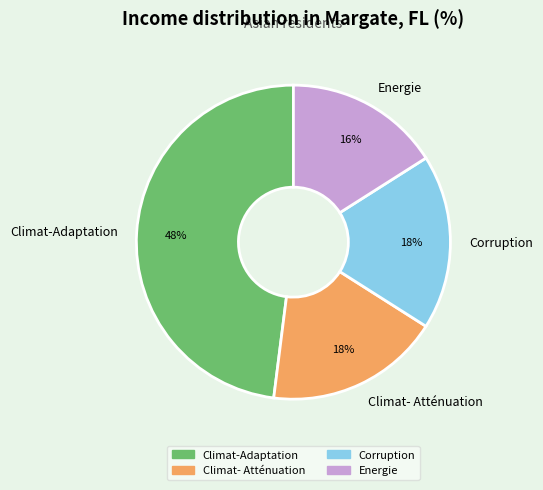

Which slice is the largest?

Climat-Adaptation